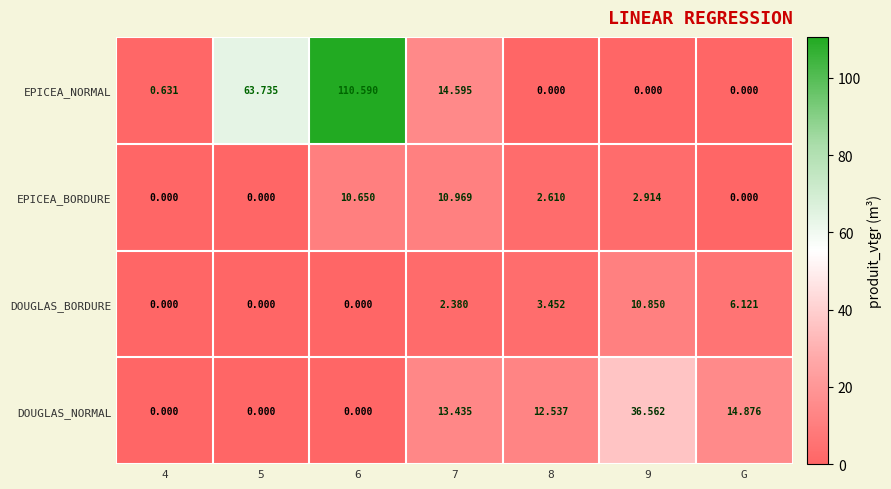

Which series has the widest spread of values?

EPICEA_NORMAL